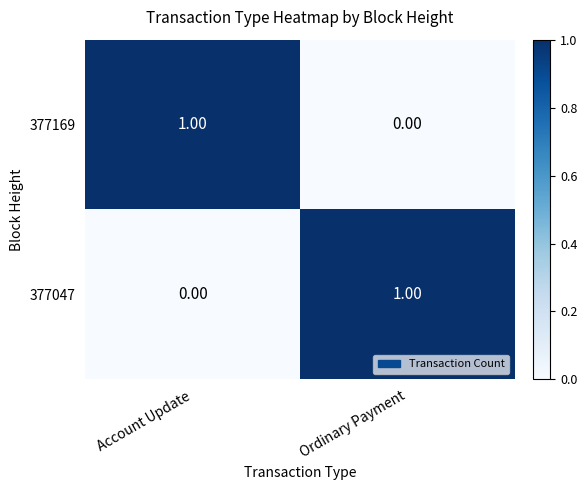

Is the value of 377047 at Account Update greater than the value of 377169 at Account Update?

No